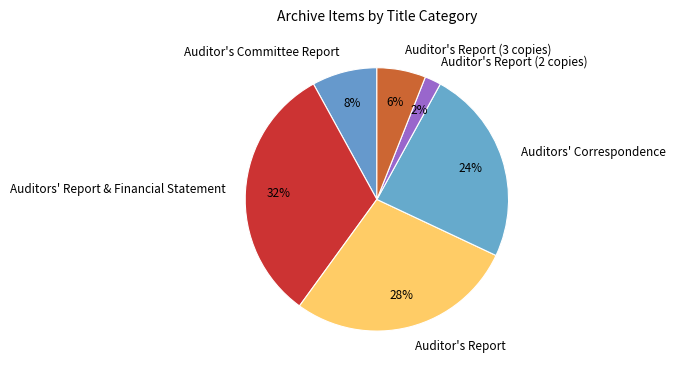

The Auditors' Report & Financial Statement slice represents 37% of the pie. True or false?

False